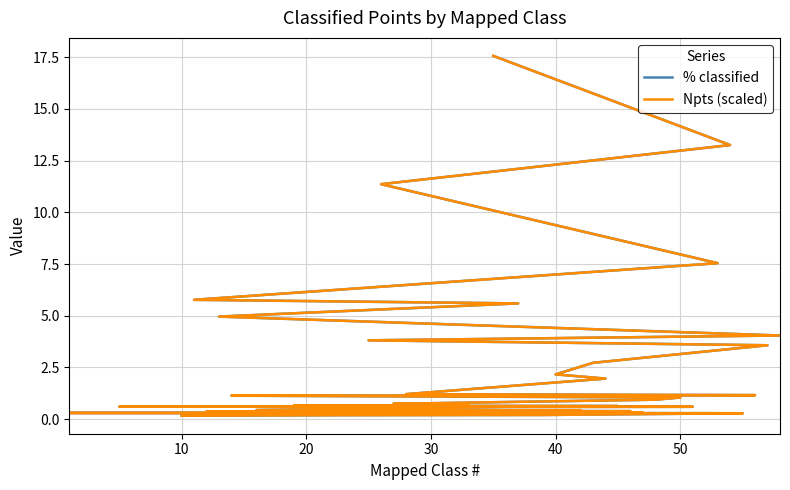

What is the value of the % classified point at the 12th from the left?

2.2